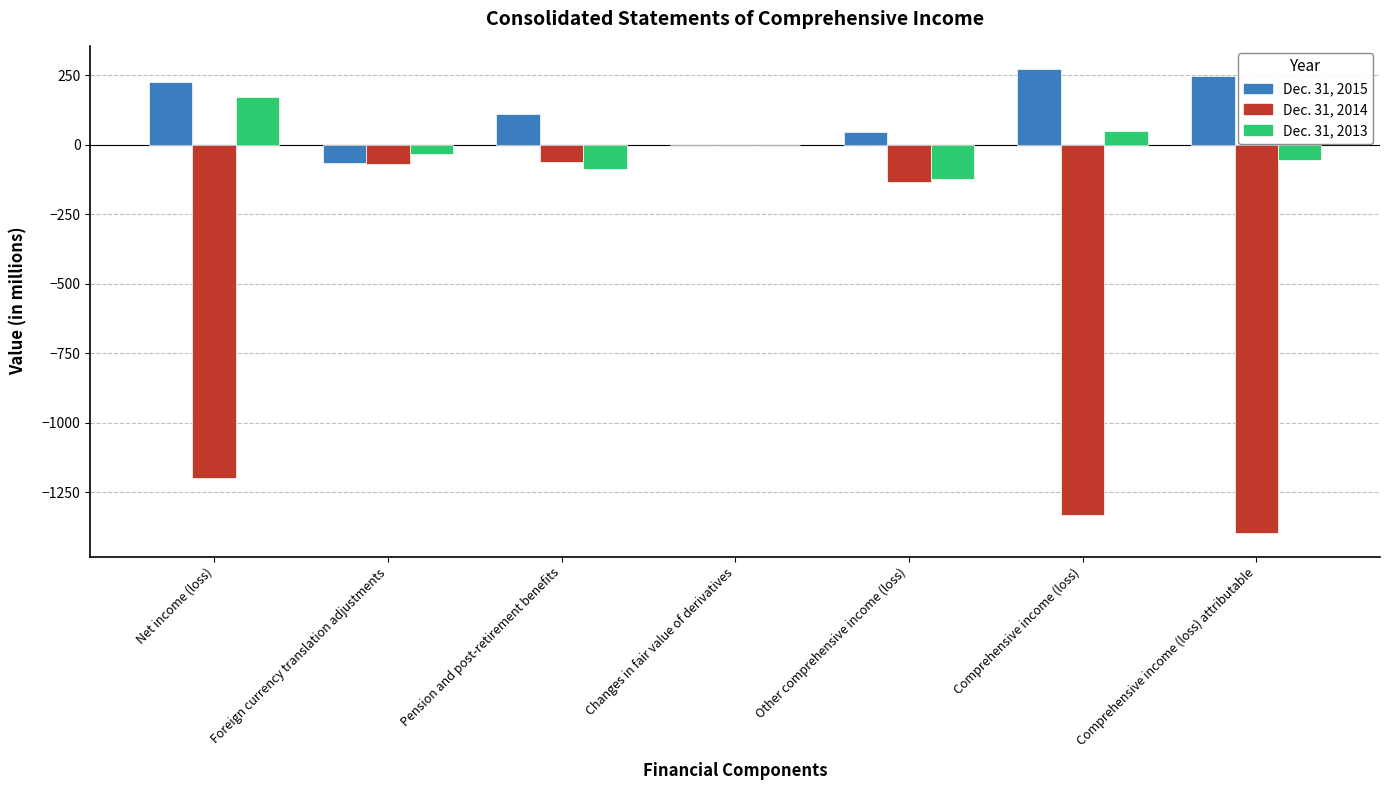

Reading left to right, transcribe all the data shown in this chart.

Dec. 31, 2015: Net income (loss)=226	Foreign currency translation adjustments=-64	Pension and post-retirement benefits=110	Changes in fair value of derivatives=1	Other comprehensive income (loss)=47	Comprehensive income (loss)=273	Comprehensive income (loss) attributable=248
Dec. 31, 2014: Net income (loss)=-1198	Foreign currency translation adjustments=-70	Pension and post-retirement benefits=-62	Changes in fair value of derivatives=-2	Other comprehensive income (loss)=-134	Comprehensive income (loss)=-1332	Comprehensive income (loss) attributable=-1398
Dec. 31, 2013: Net income (loss)=171	Foreign currency translation adjustments=-34	Pension and post-retirement benefits=-87	Changes in fair value of derivatives=0	Other comprehensive income (loss)=-121	Comprehensive income (loss)=50	Comprehensive income (loss) attributable=-55